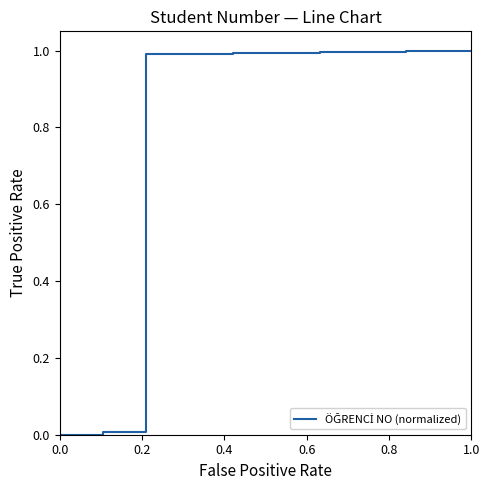

What is the difference between the maximum and minimum values?

1.0